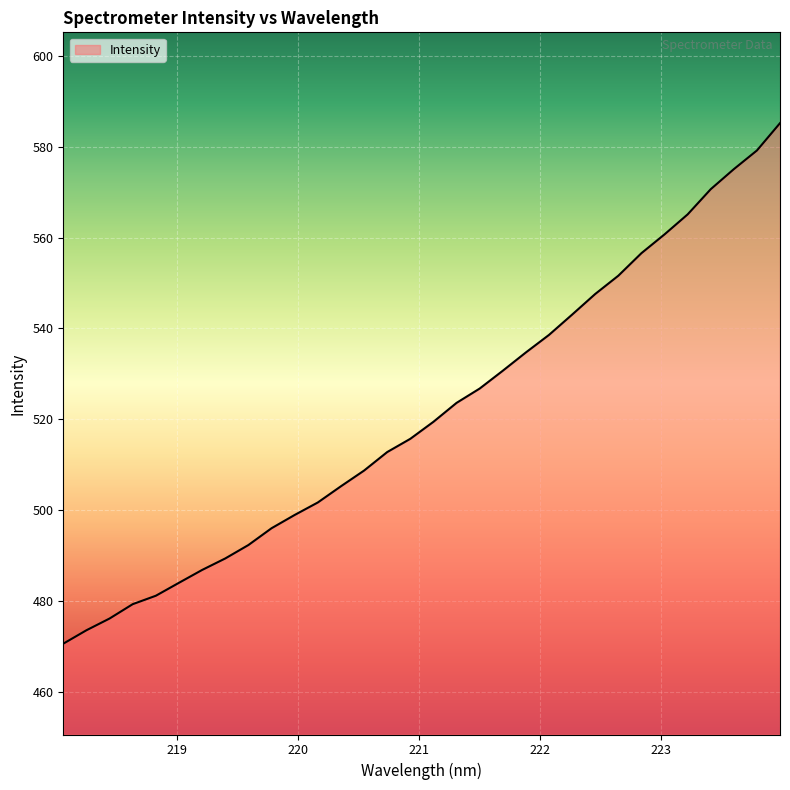

What is the smallest value displayed?

470.6